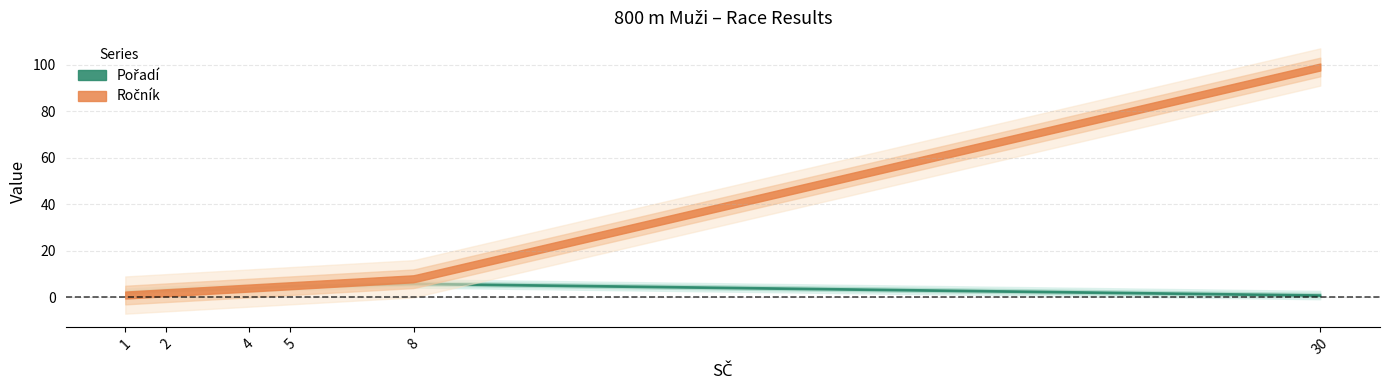

How many lines are shown in the chart?

2